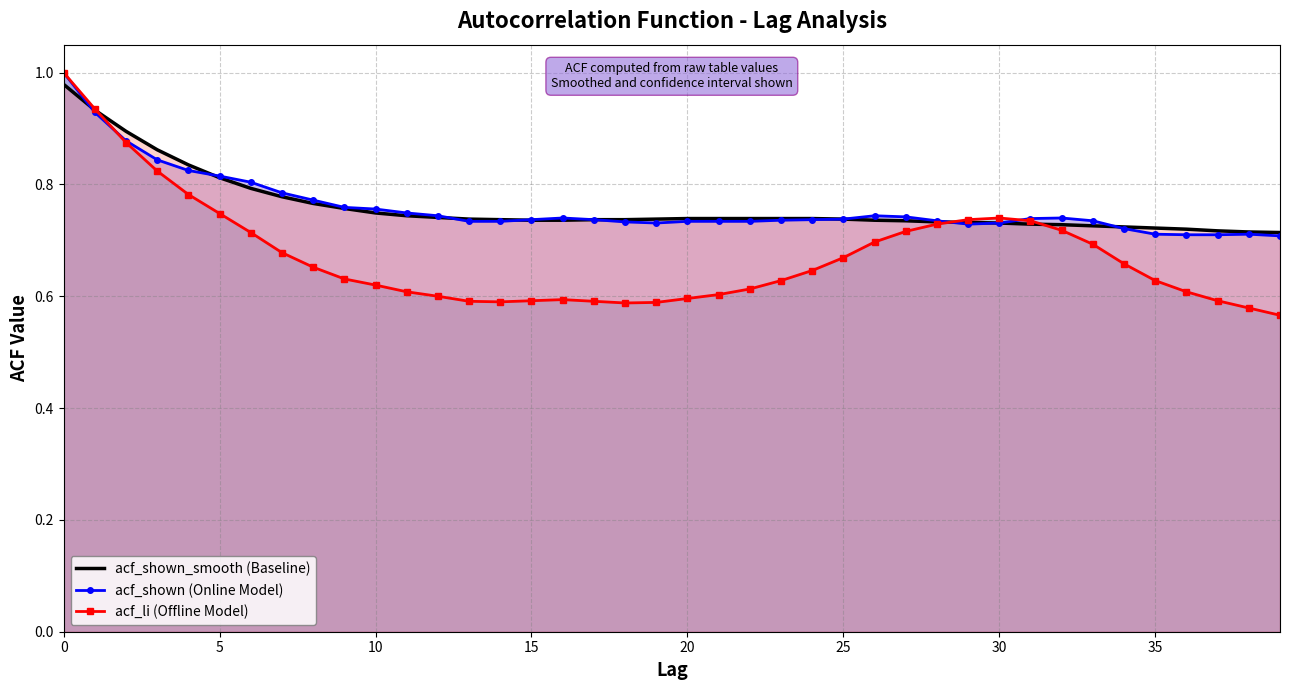

Reading left to right, list all the values displayed in this chart.

acf_shown_smooth (Baseline): 1.0	0.9	0.9	0.9	0.8	0.8	0.8	0.8	0.8	0.8	0.7	0.7	0.7	0.7	0.7	0.7	0.7	0.7	0.7	0.7	0.7	0.7	0.7	0.7	0.7	0.7	0.7	0.7	0.7	0.7	0.7	0.7	0.7	0.7	0.7	0.7	0.7	0.7	0.7	0.7
acf_shown (Online Model): 1.0	0.9	0.9	0.8	0.8	0.8	0.8	0.8	0.8	0.8	0.8	0.7	0.7	0.7	0.7	0.7	0.7	0.7	0.7	0.7	0.7	0.7	0.7	0.7	0.7	0.7	0.7	0.7	0.7	0.7	0.7	0.7	0.7	0.7	0.7	0.7	0.7	0.7	0.7	0.7
acf_li (Offline Model): 1.0	0.9	0.9	0.8	0.8	0.7	0.7	0.7	0.7	0.6	0.6	0.6	0.6	0.6	0.6	0.6	0.6	0.6	0.6	0.6	0.6	0.6	0.6	0.6	0.6	0.7	0.7	0.7	0.7	0.7	0.7	0.7	0.7	0.7	0.7	0.6	0.6	0.6	0.6	0.6